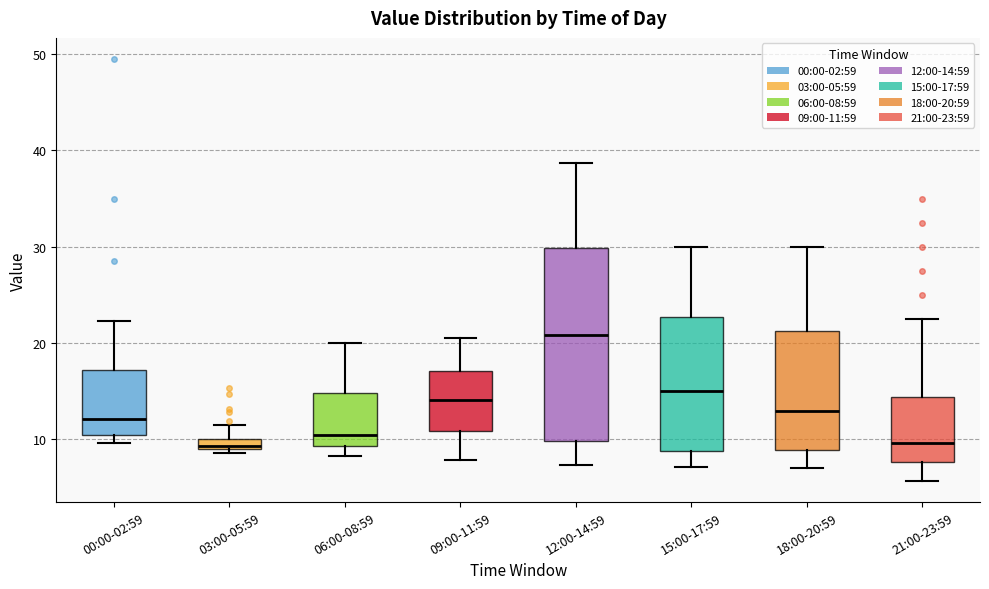

Which box is the tallest, from its lower edge to its upper edge?

12:00-14:59